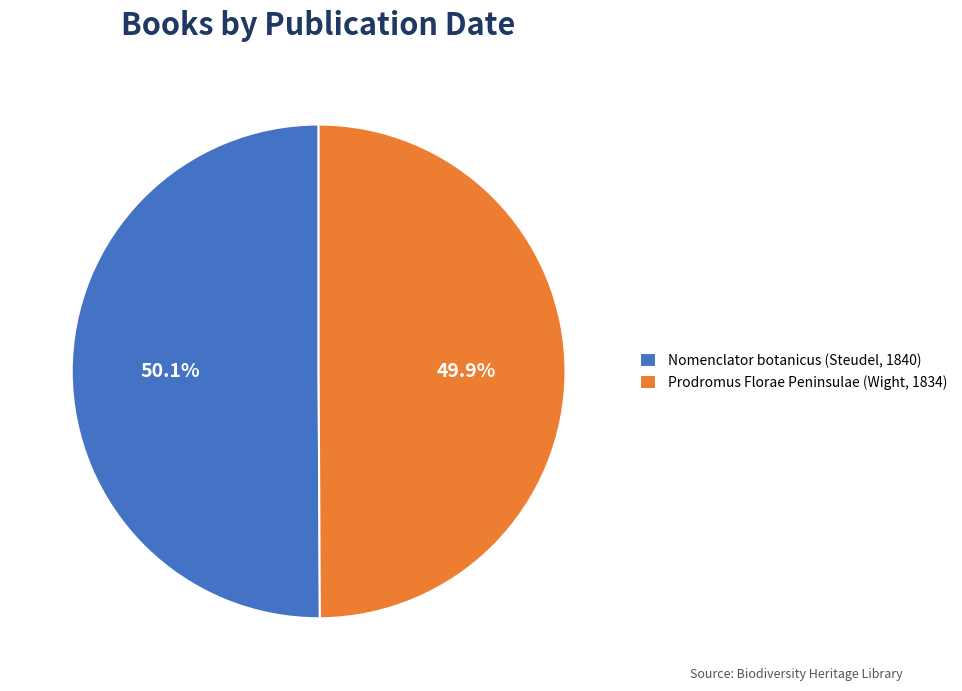

Approximately how many times larger is the value at Prodromus Florae Peninsulae (Wight, 1834) compared to Nomenclator botanicus (Steudel, 1840)?

1.0